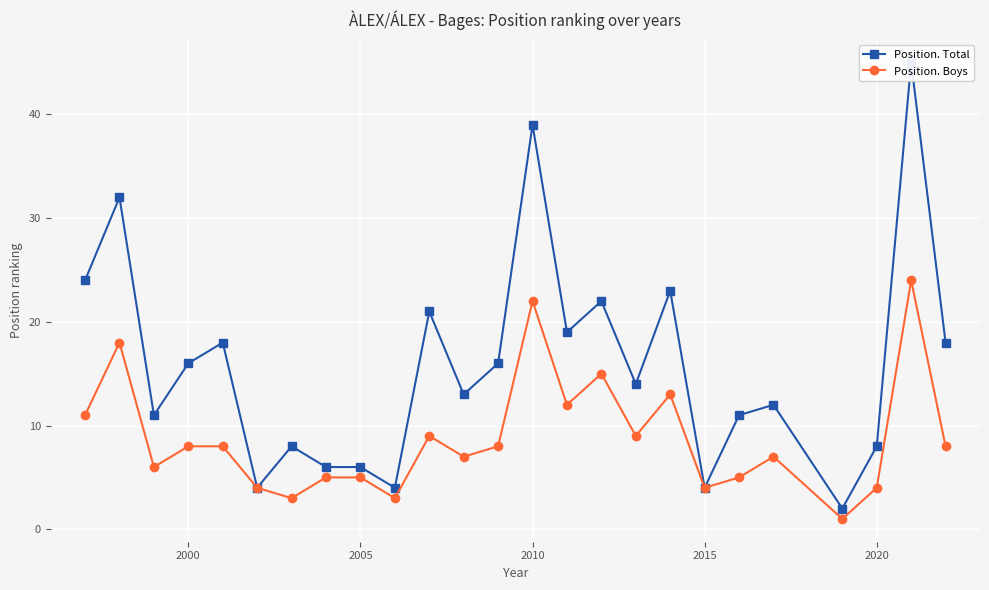

Rank the series by their average value, from highest to lowest.

Position. Total, Position. Boys